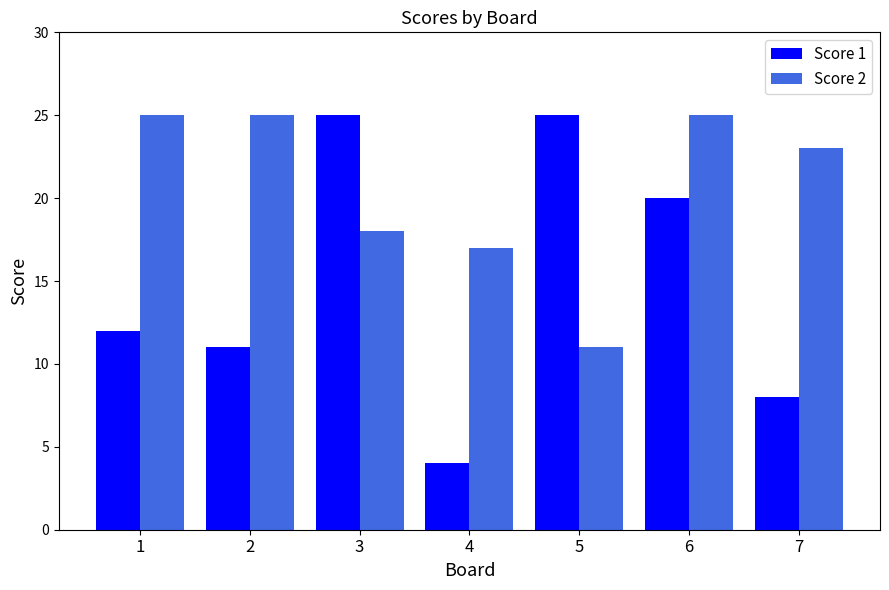

Are the bars horizontal?

No